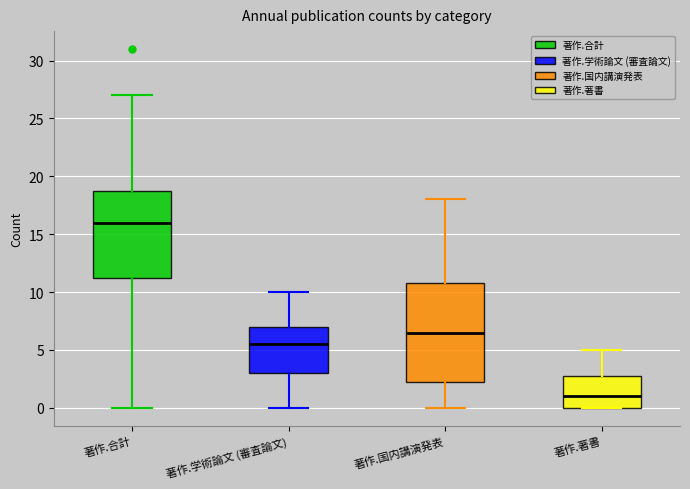

Reading left to right, transcribe this box plot: for each box, give where its median line is, the range the box spans, and where its two whiskers end, as read against the y-axis. The values are not printed on the chart, so give them approximately, as read against the axis.

著作.合計: median 16.0, box 11.5 to 19.0, whiskers 0.0 to 27.0
著作.学術論文 (審査論文): median 5.5, box 3.0 to 7.0, whiskers 0.0 to 10.0
著作.国内講演発表: median 6.5, box 2.5 to 11.0, whiskers 0.0 to 18.0
著作.著書: median 1.0, box 0.0 to 3.0, whiskers 0.0 to 5.0